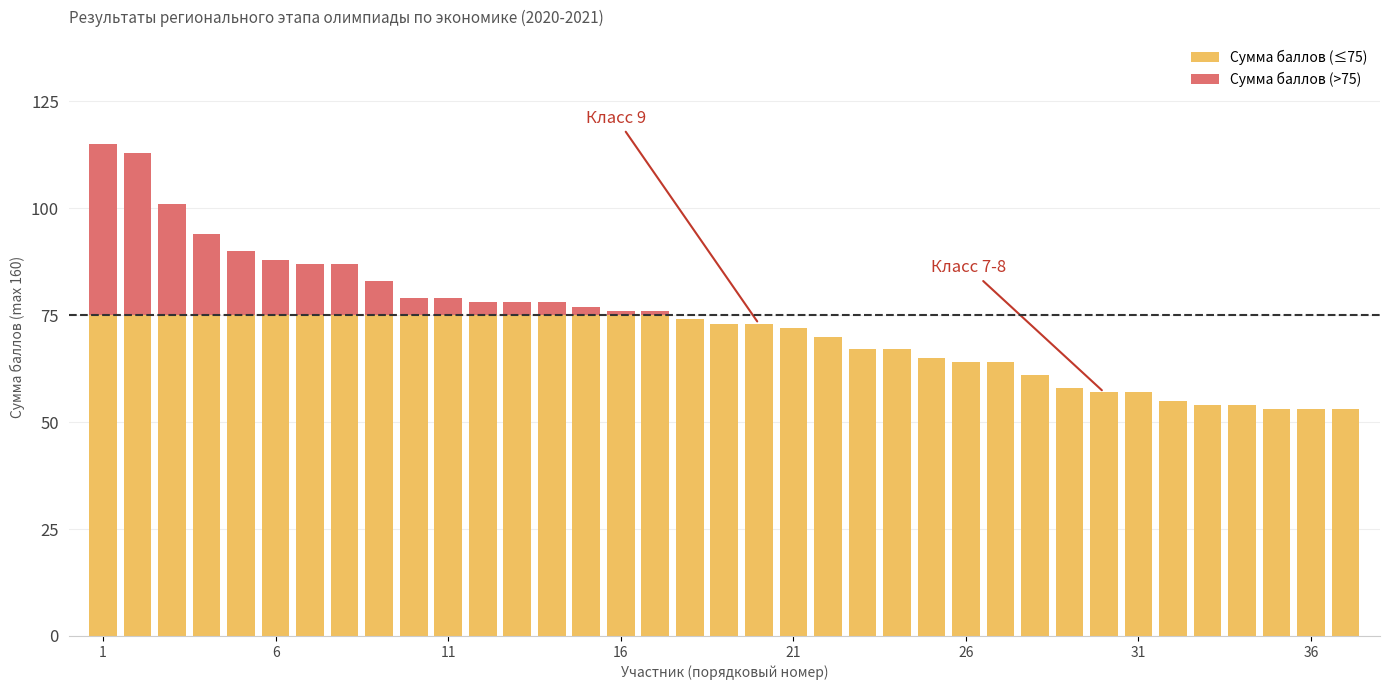

How many series are shown in this chart?

2